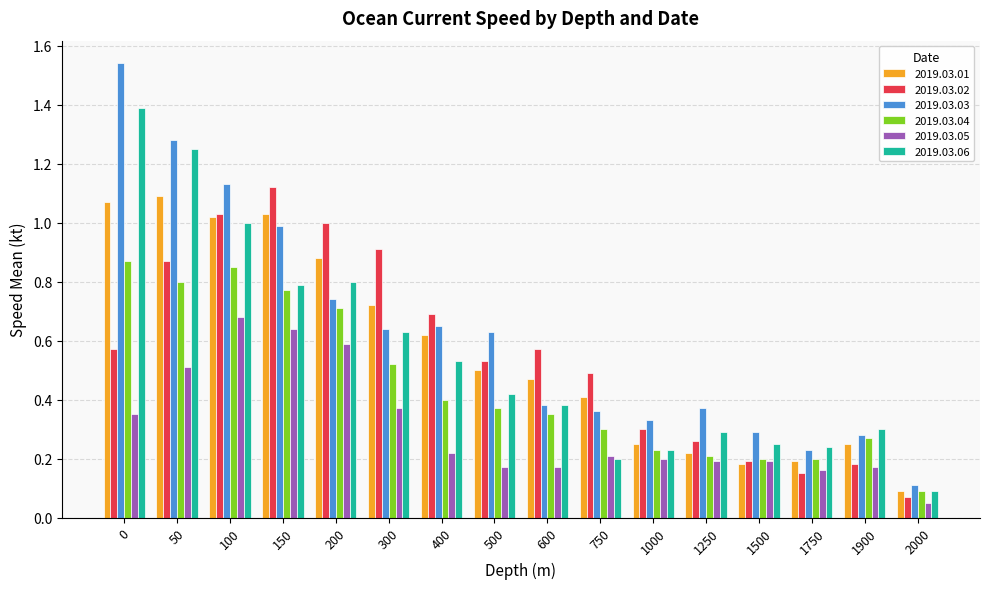

What is the sum of all 2019.03.05 values?

4.9